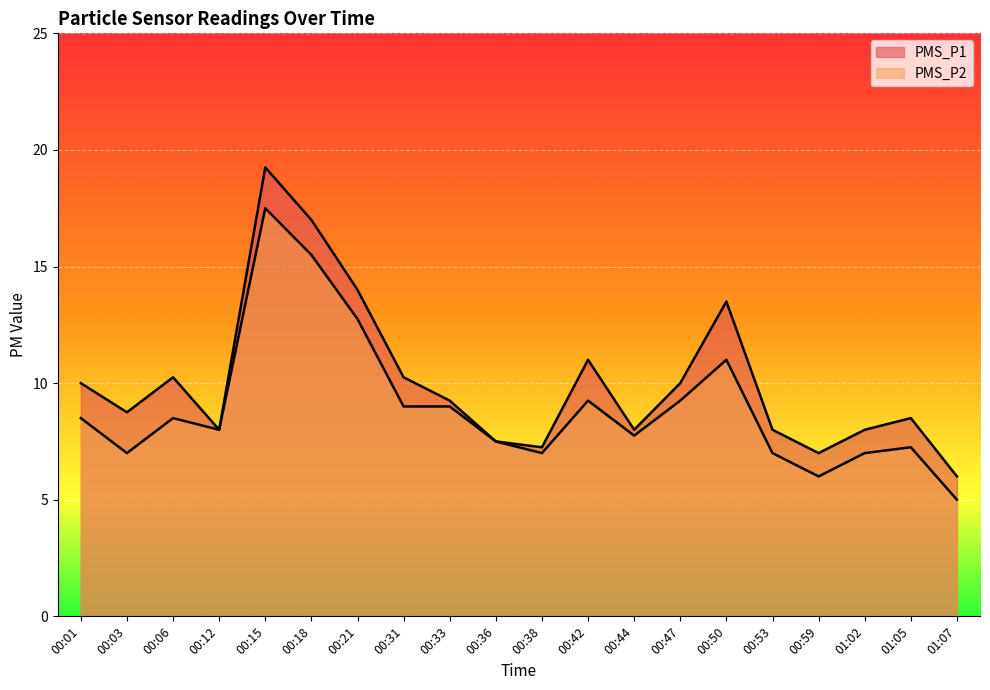

Which category has the lowest value across all series?

01:07